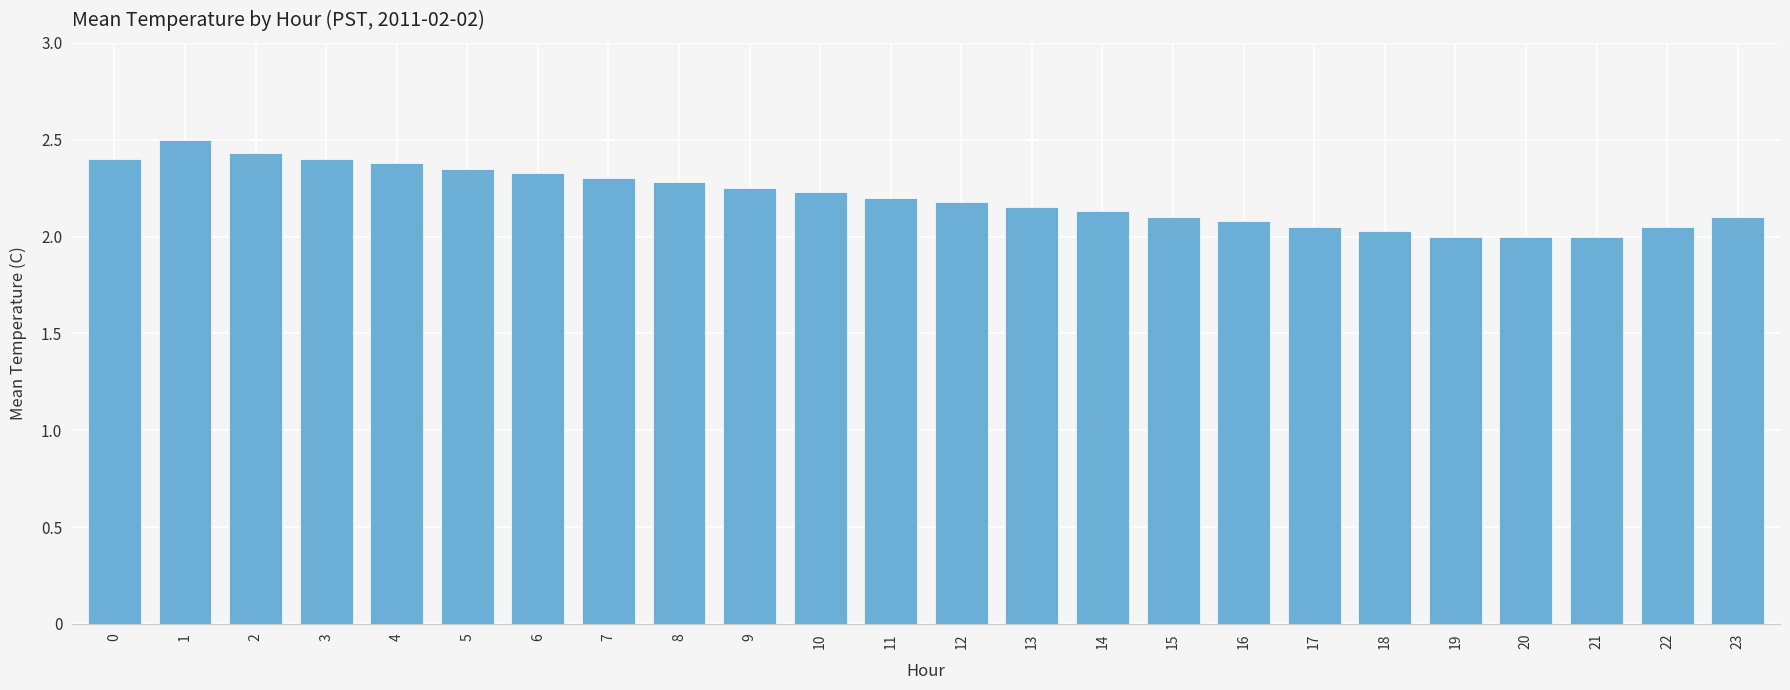

What is the greatest value displayed?

2.5